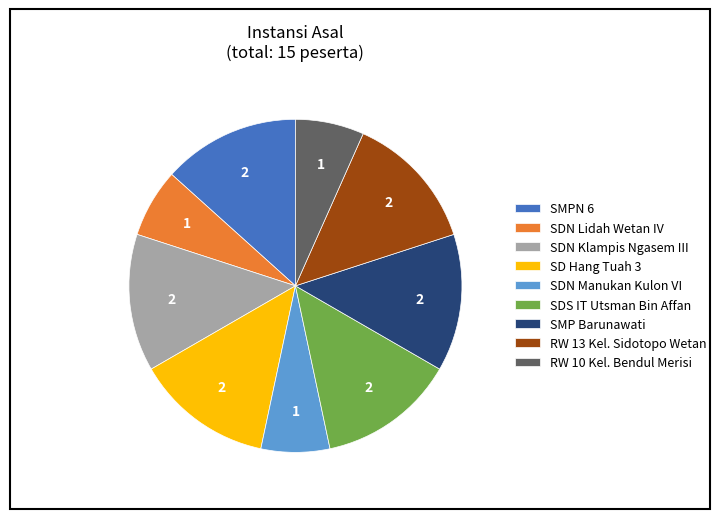

What is the ratio of the value at RW 10 Kel. Bendul Merisi to the value at RW 13 Kel. Sidotopo Wetan?

0.5